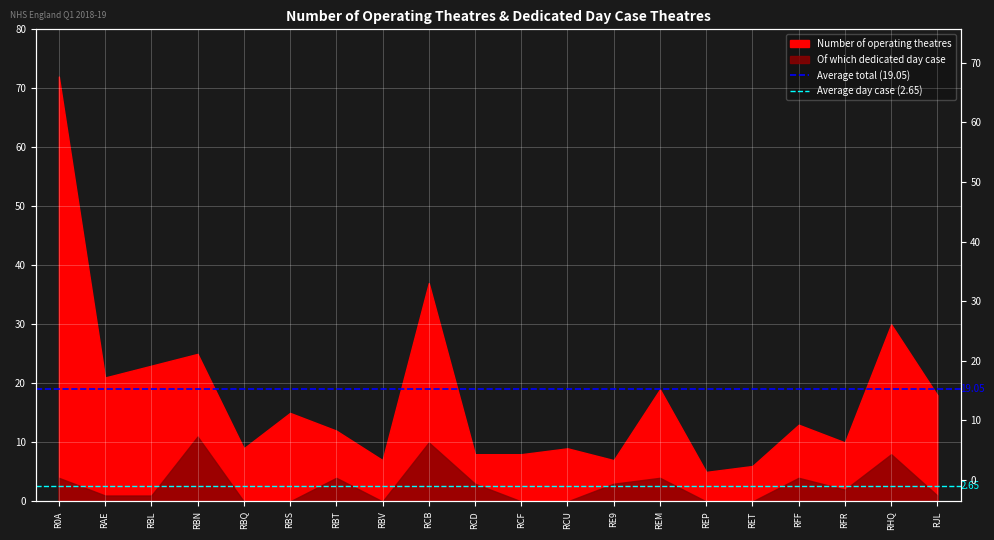

How many distinct data groups are displayed?

2